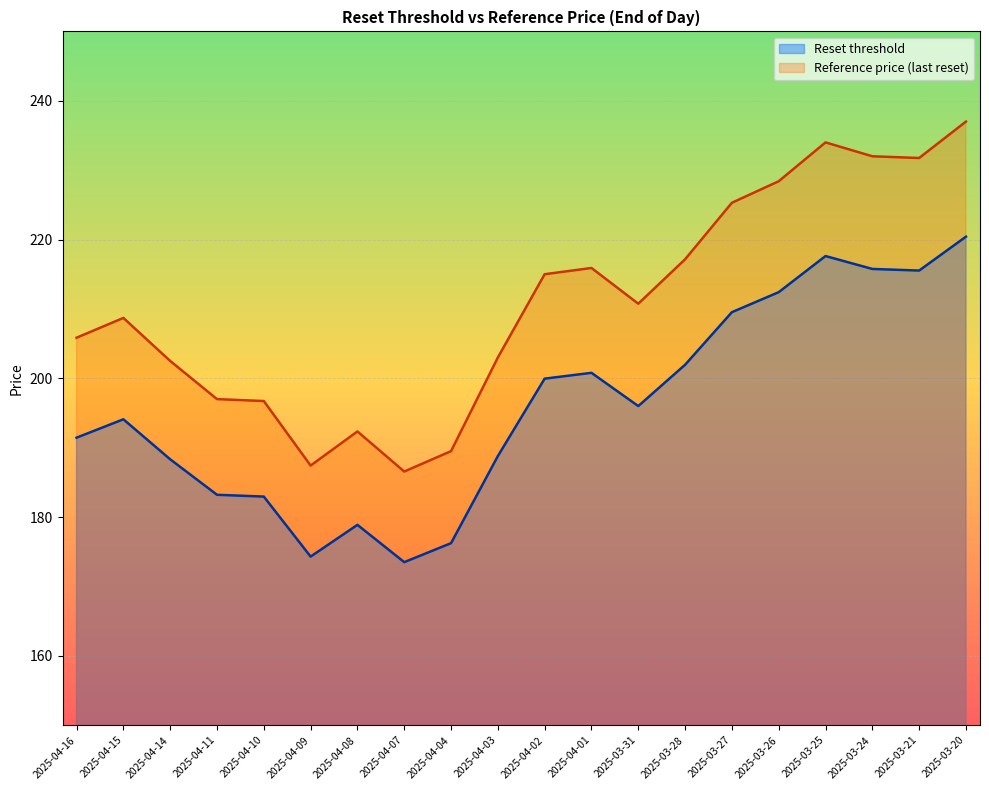

List the series in order of their overall mean, lowest first.

Reset threshold, Reference price (last reset)